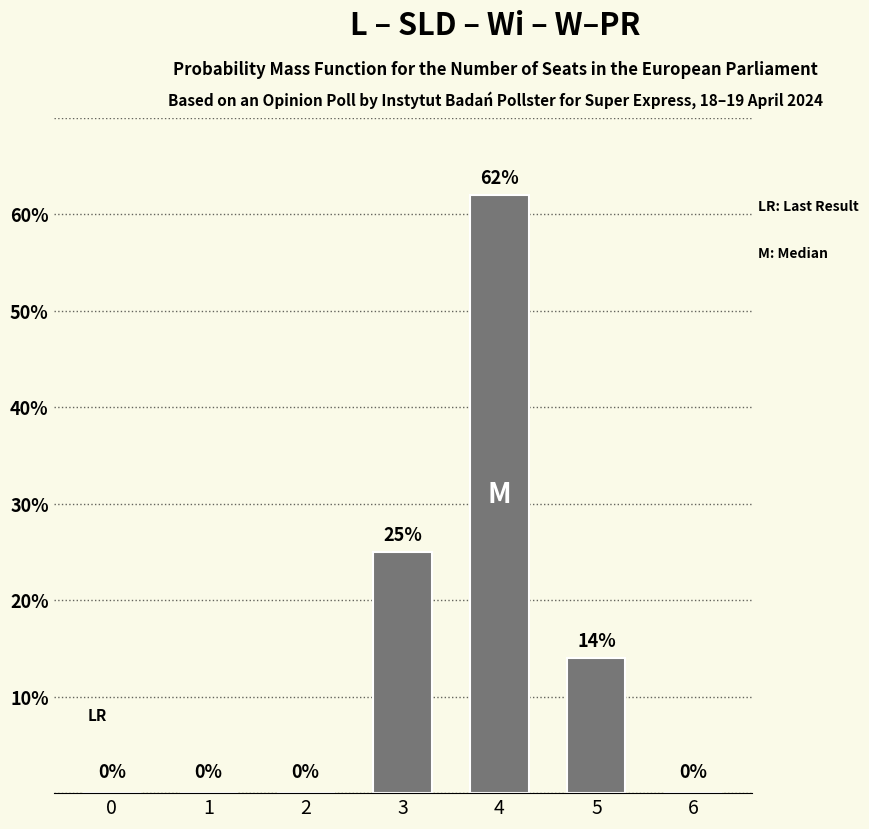

Are the bars grouped side by side (vs. stacked)?

No